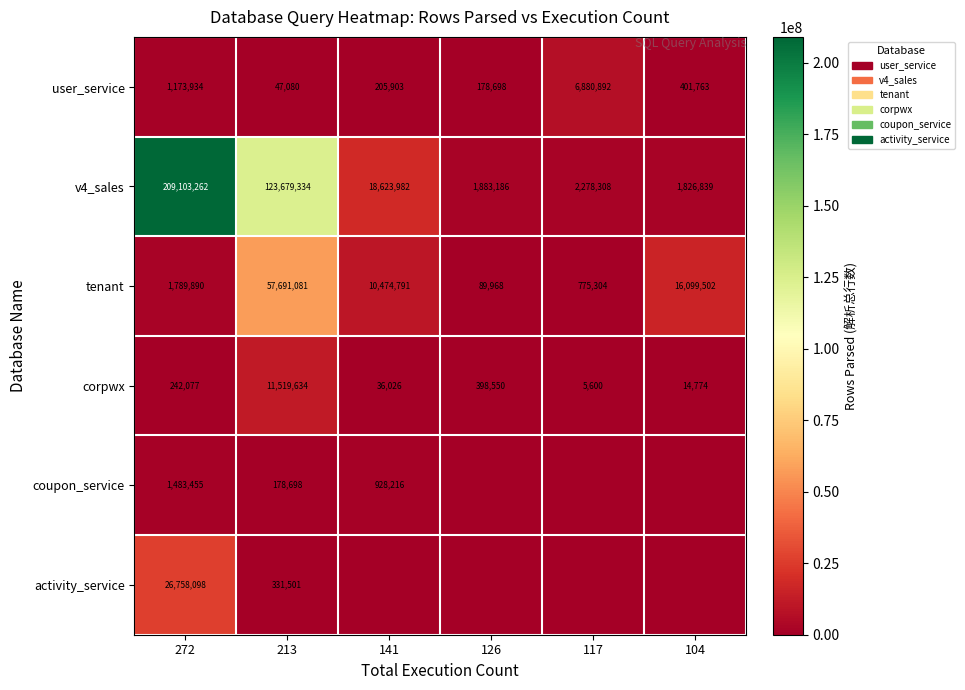

How many data points in user_service are less than 401763?

3